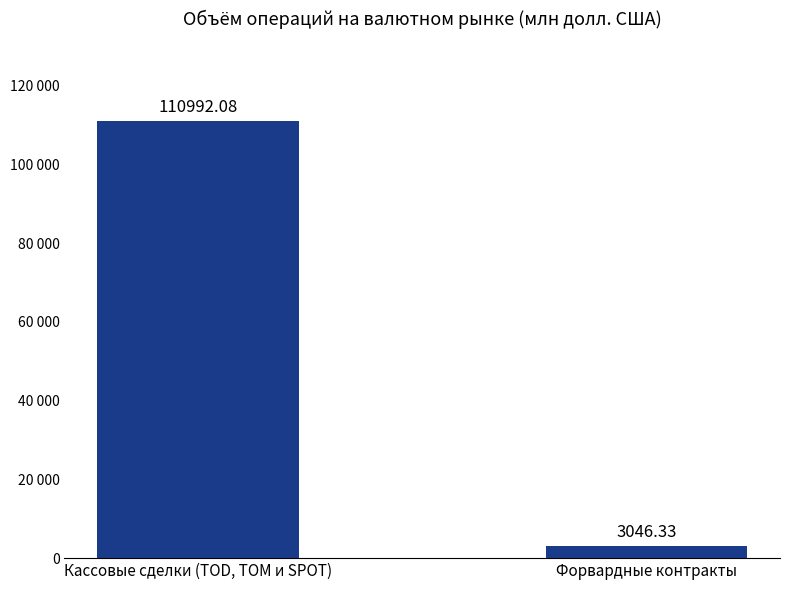

Does the chart contain any negative values?

No